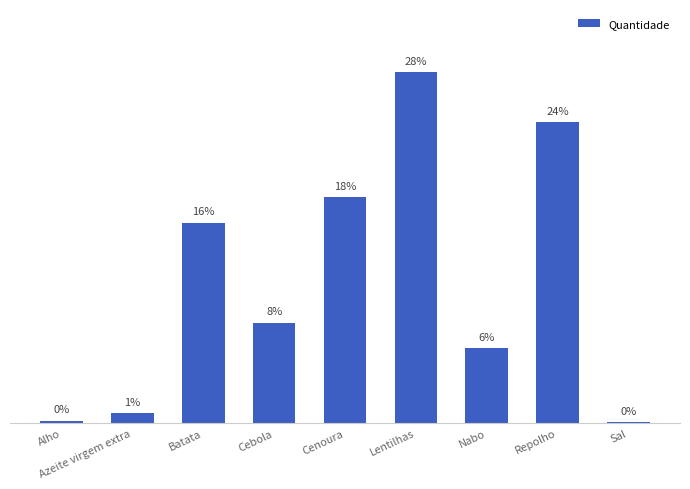

List the labels in order of value, largest first.

Lentilhas, Repolho, Cenoura, Batata, Cebola, Nabo, Azeite virgem extra, Alho, Sal